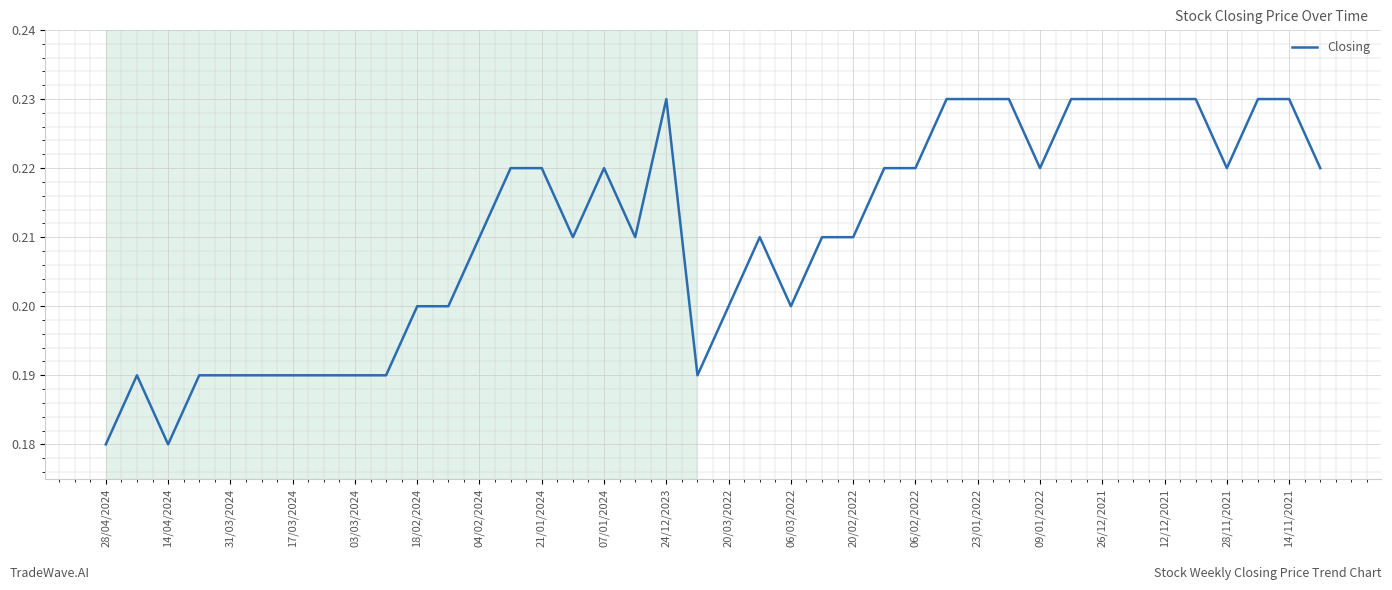

Is this an area chart (filled region under the line)?

No